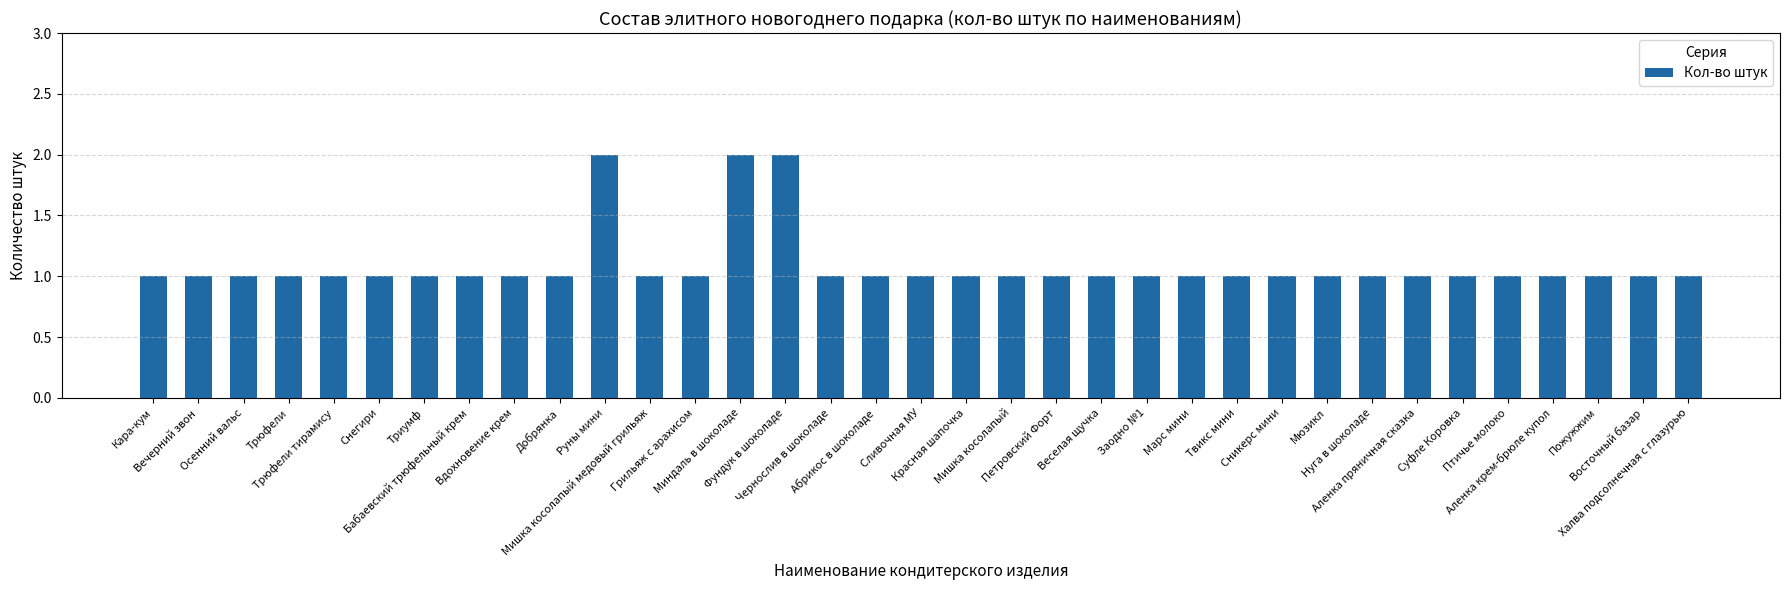

How many categories are shown in the chart?

35